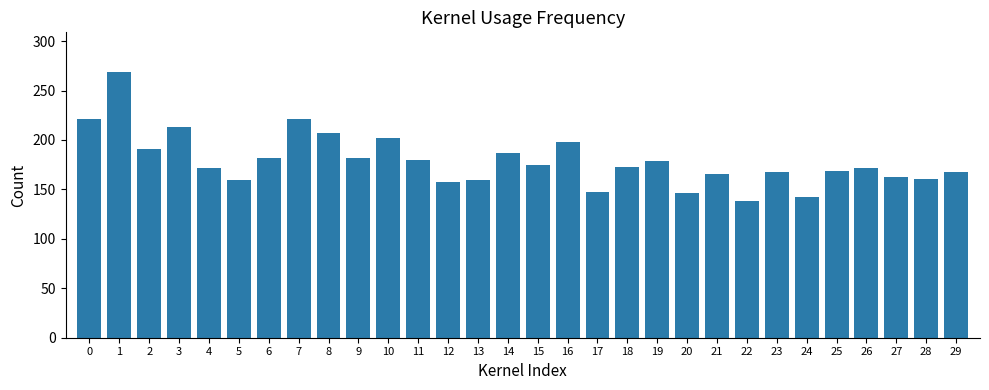

Between 23 and 24, which is larger?

23